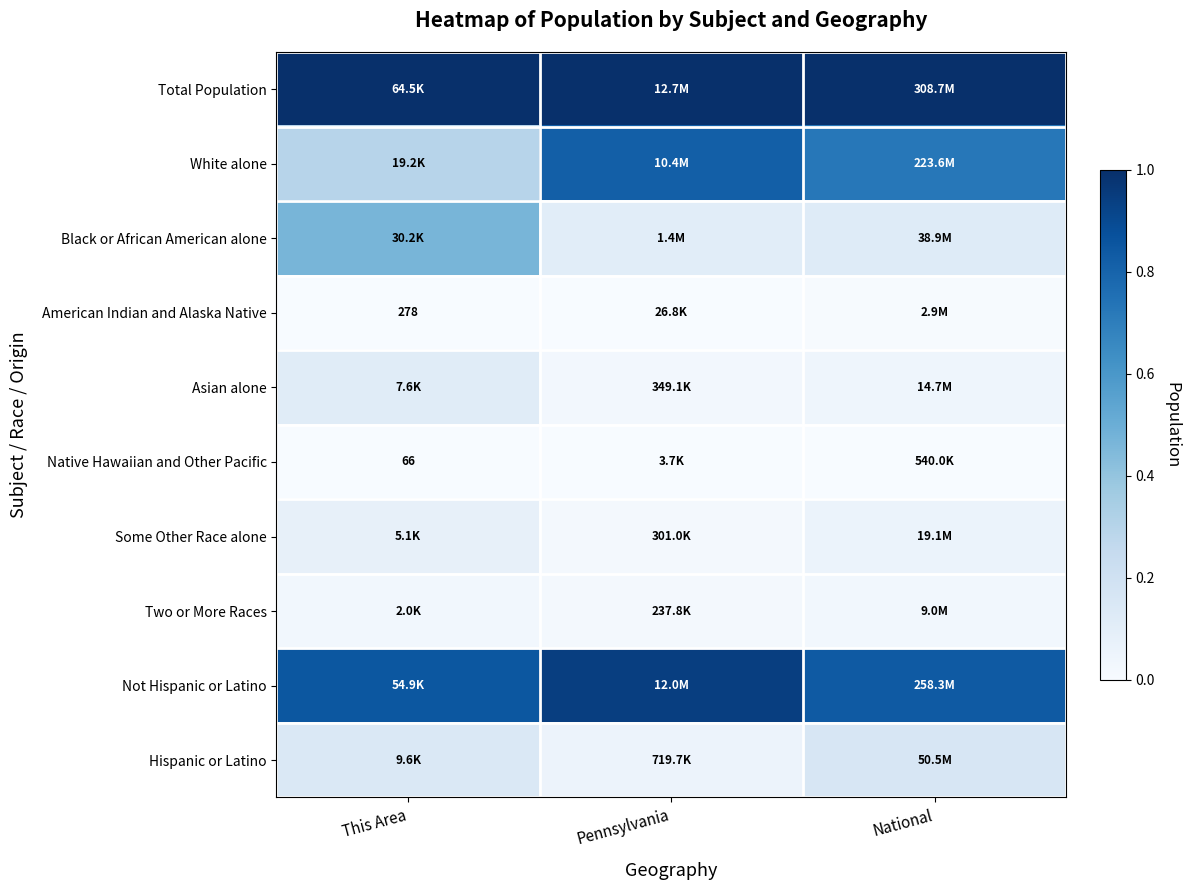

What is the spread (max minus min) of values at National?

1.0